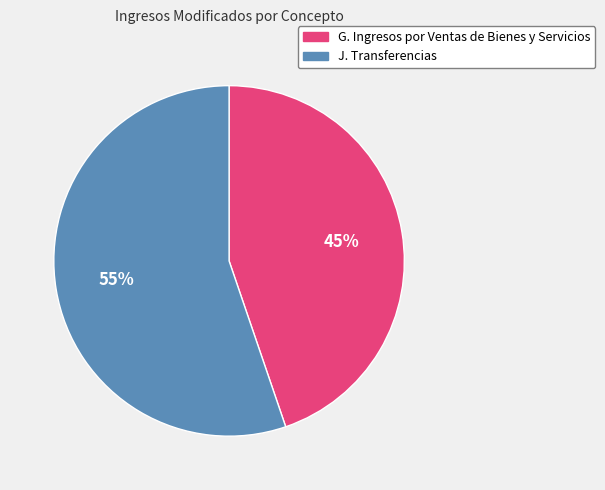

Which category accounts for the majority?

J. Transferencias